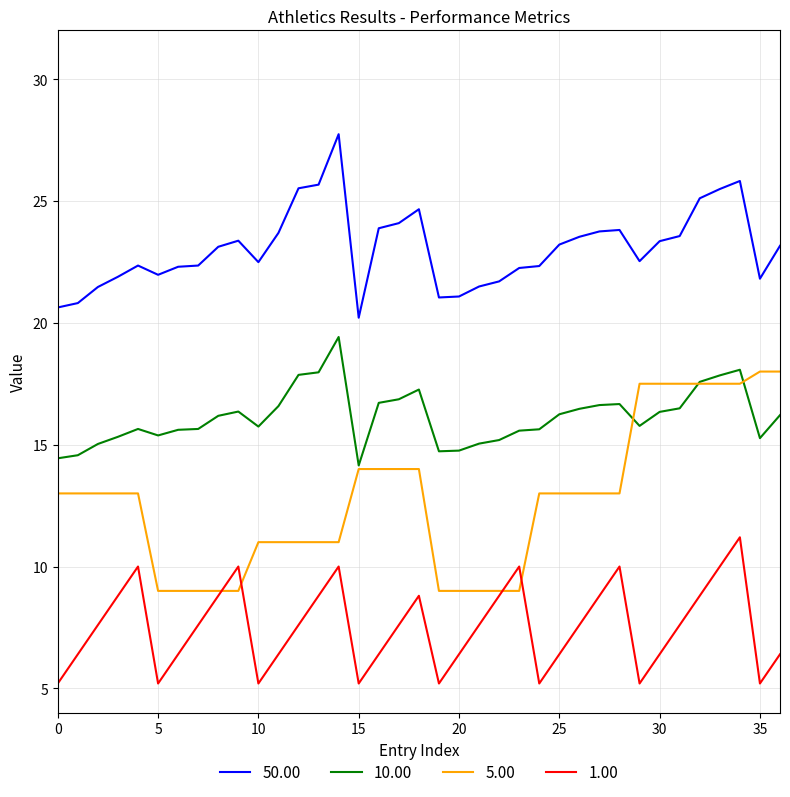

True or false: 1.00 and 50.00 cross at least once.

False